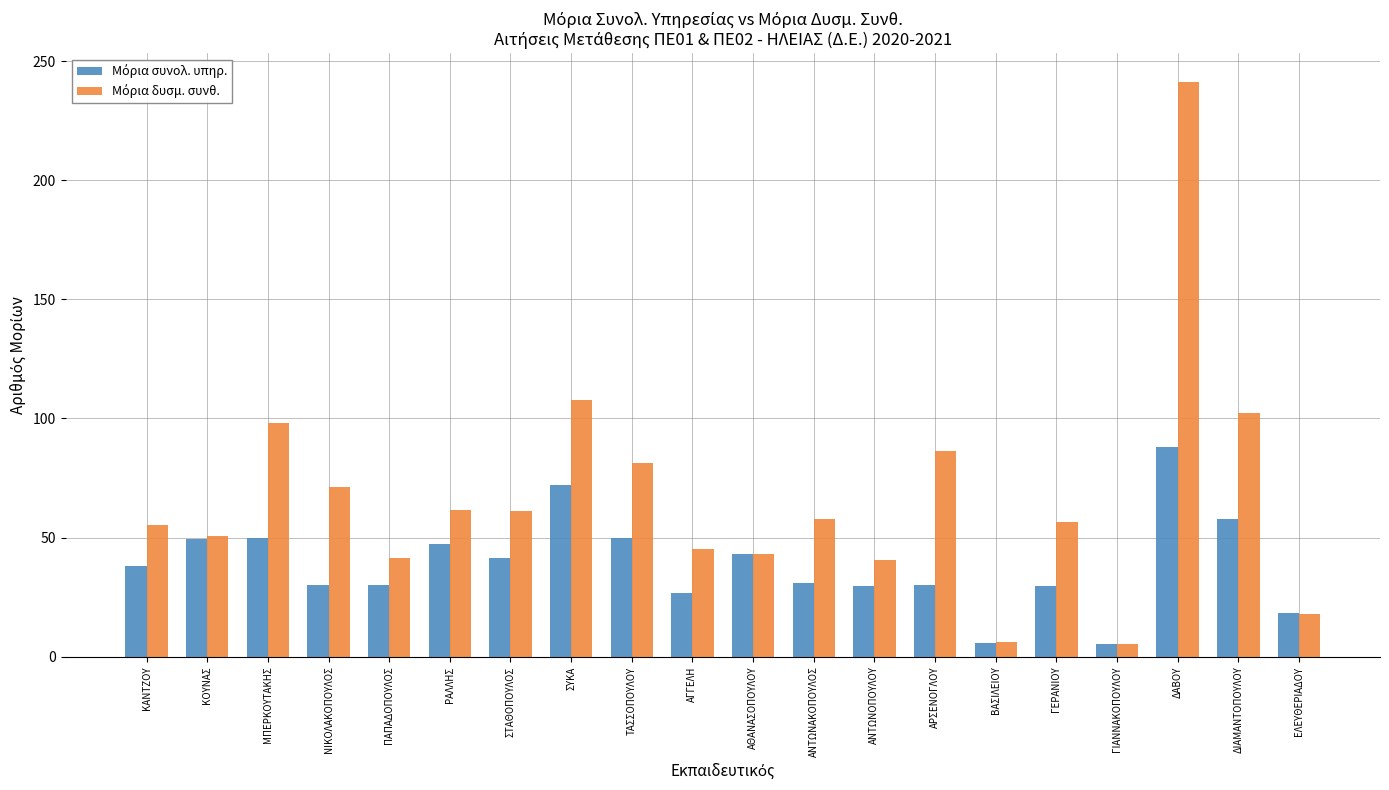

What is the greatest value displayed?

241.2